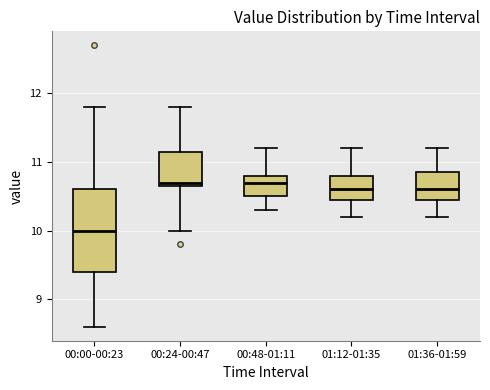

Which box's median line is the lowest?

00:00-00:23